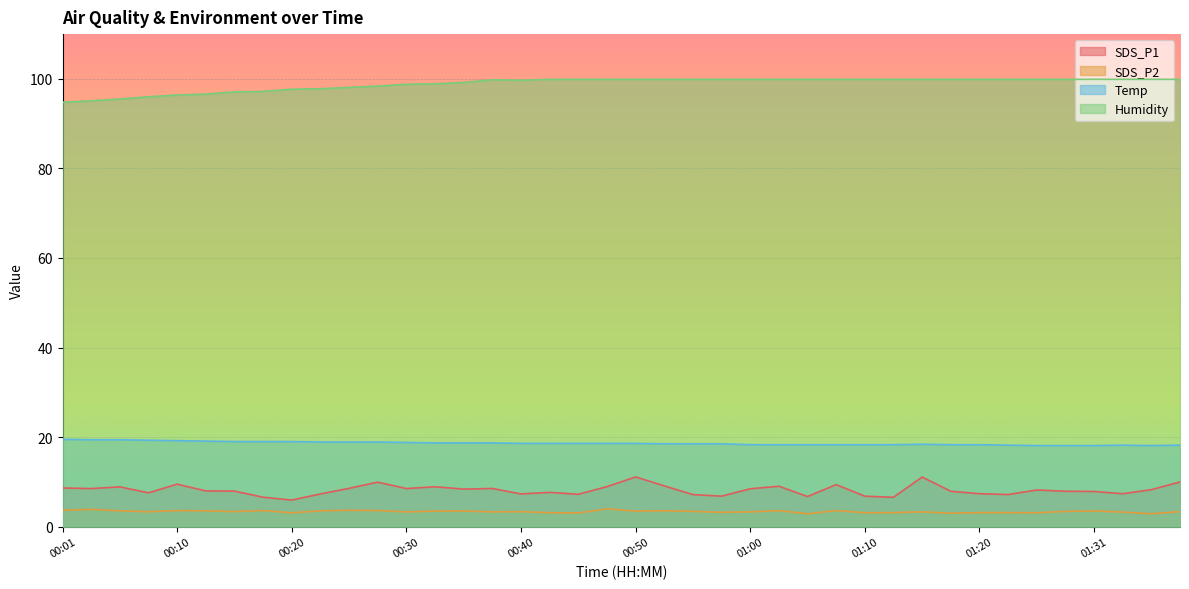

What is the sum of the SDS_P1 values at 00:37 and 00:35?

16.9